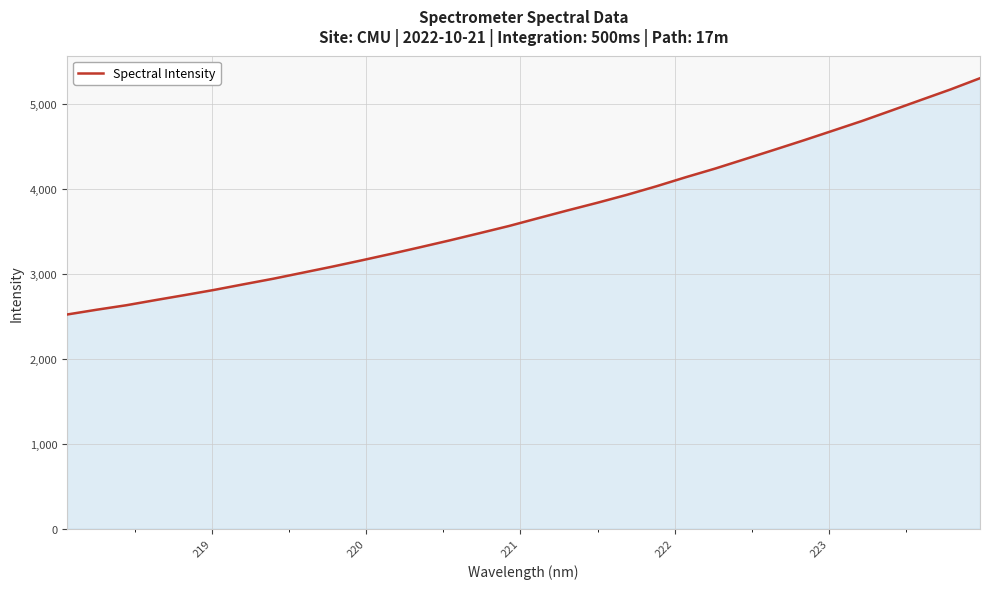

What is the greatest value displayed?

5299.2